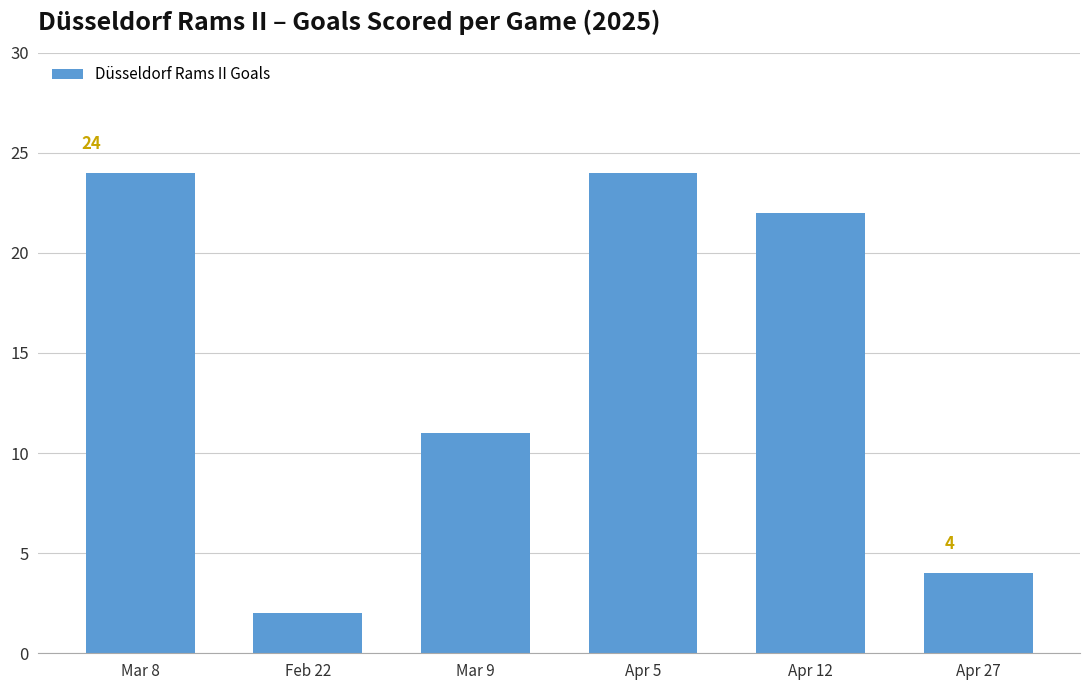

What is the difference between the second highest and second lowest values?

20